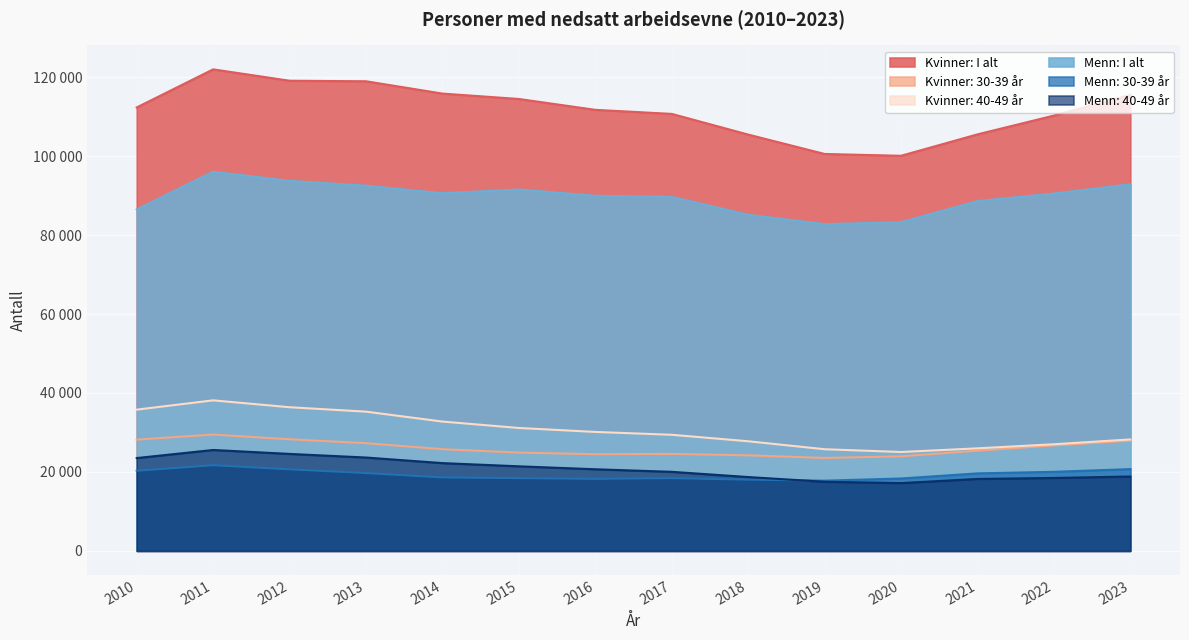

What is the minimum value shown in the chart?

17171